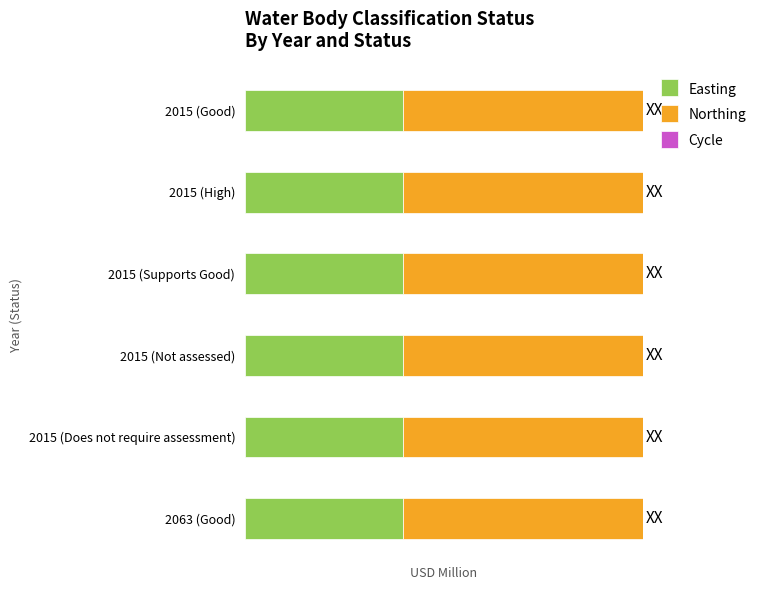

What is the label of the 5th bar from the left?

2015 (Does not require assessment)